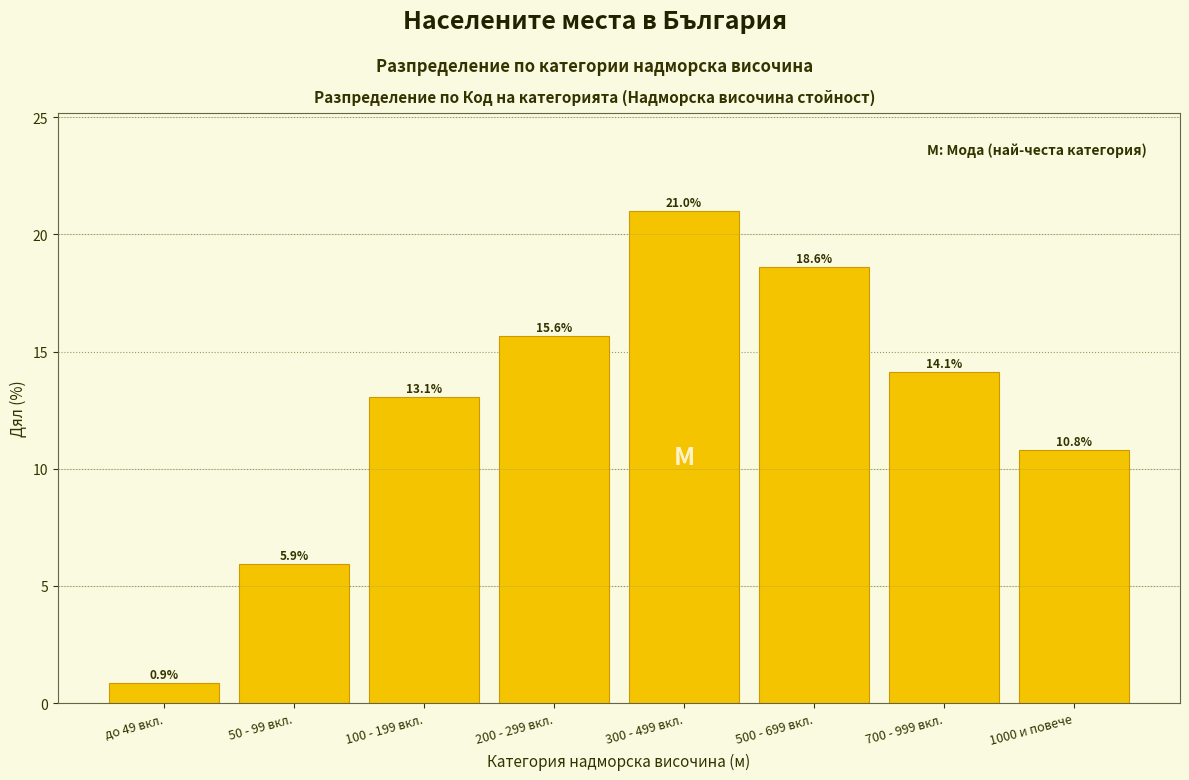

Reading right to left, extract all data points from this chart.

1000 и повече=10.8	700 - 999 вкл.=14.1	500 - 699 вкл.=18.6	300 - 499 вкл.=21.0	200 - 299 вкл.=15.6	100 - 199 вкл.=13.1	50 - 99 вкл.=5.9	до 49 вкл.=0.9